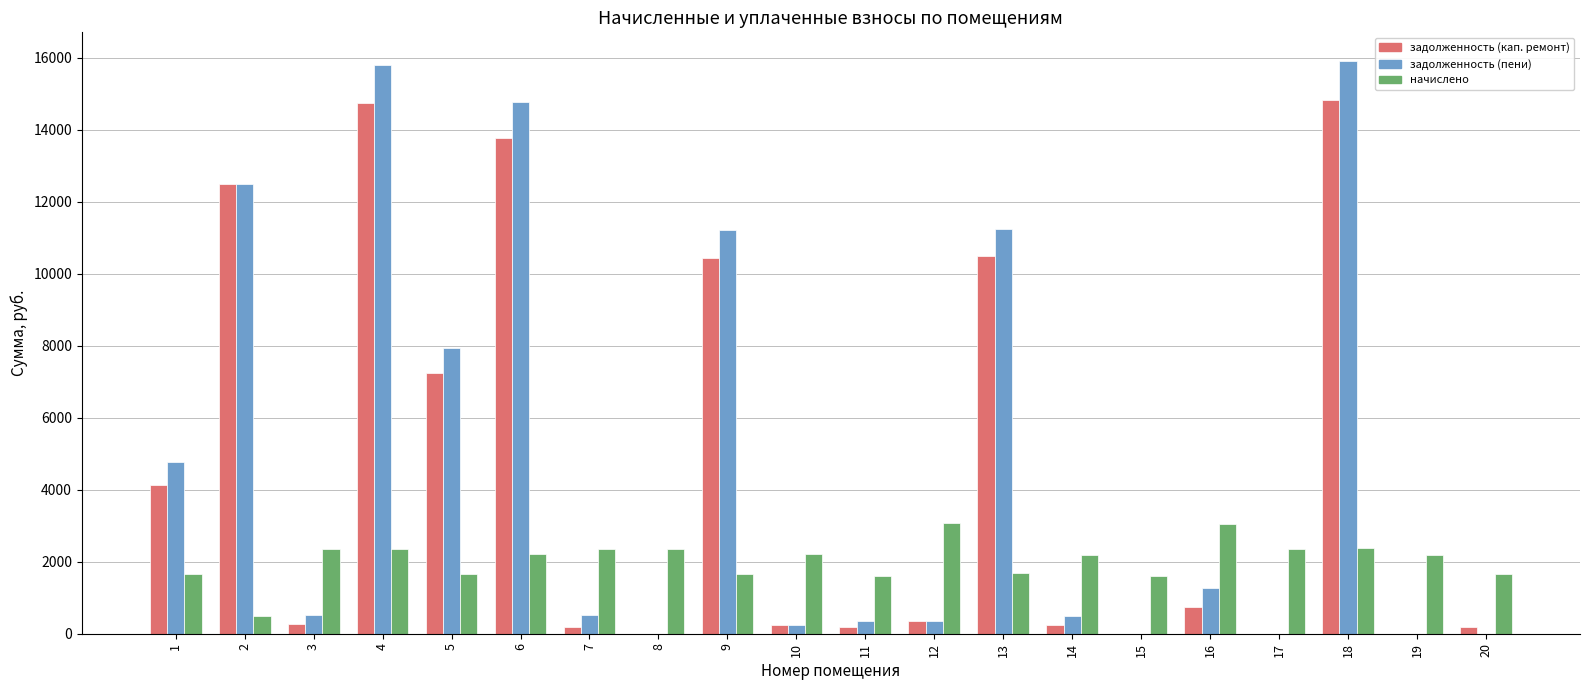

Is the value of задолженность (пени) at 9 greater than the value of начислено at 8?

Yes